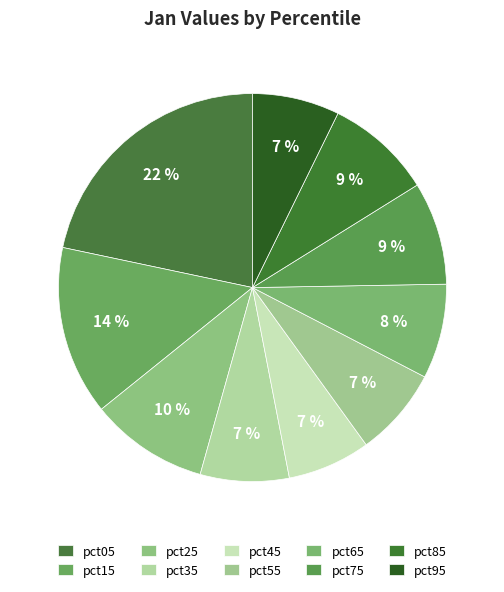

Count the number of slices in the pie.

10